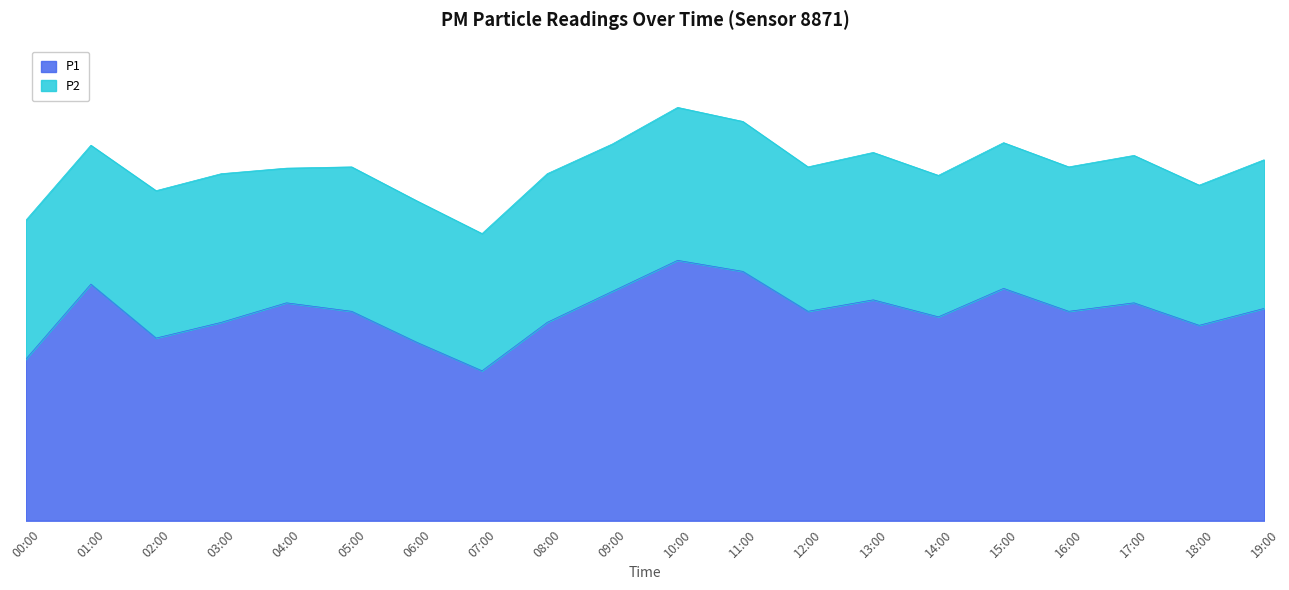

At which category does the chart reach its minimum across all series?

07:00